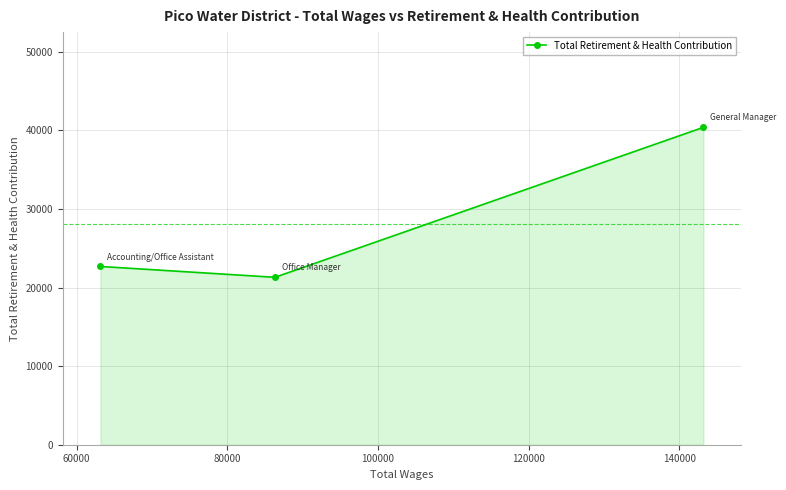

What is the sum of all values?

84367